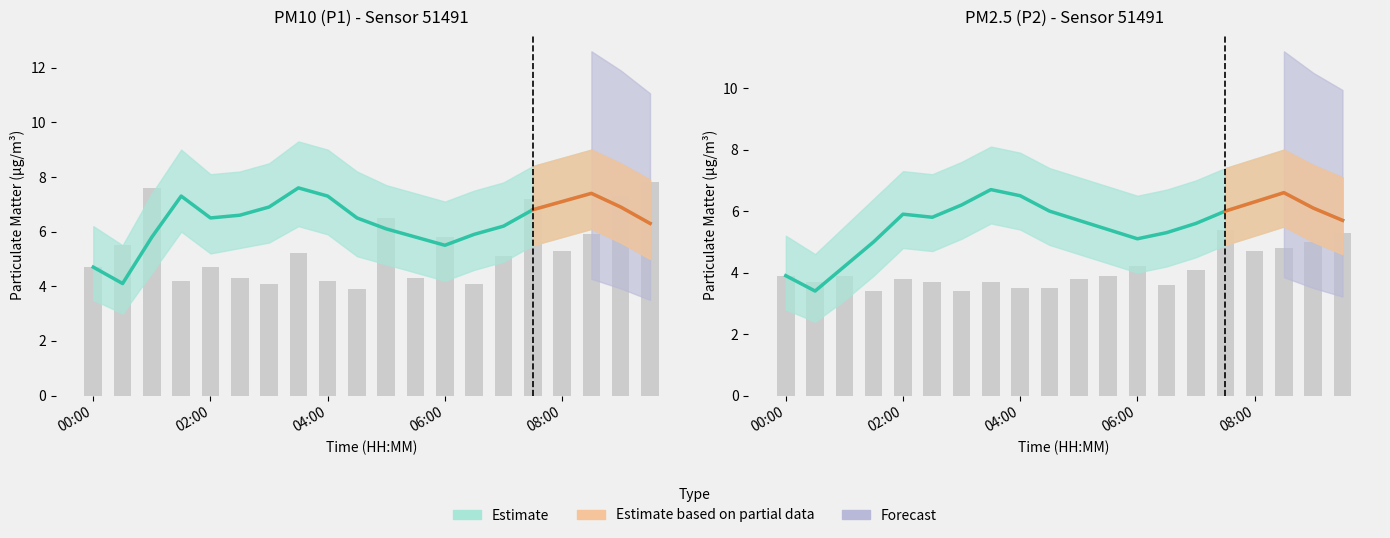

Count the number of data series in this chart.

6